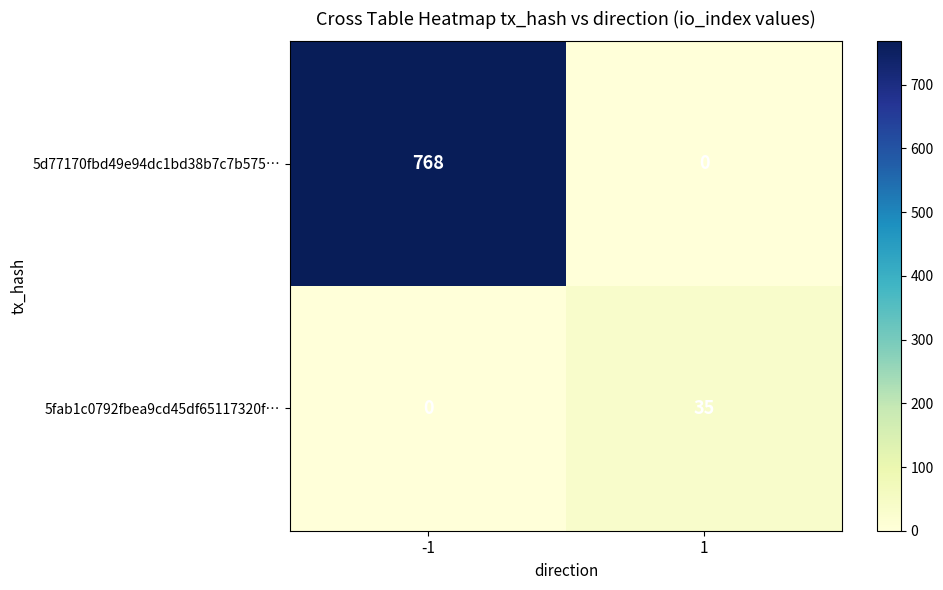

Reading left to right, what are all the values shown in this chart?

5d77170fbd49e94dc1bd38b7c7b575…: 768	0
5fab1c0792fbea9cd45df65117320f…: 0	35